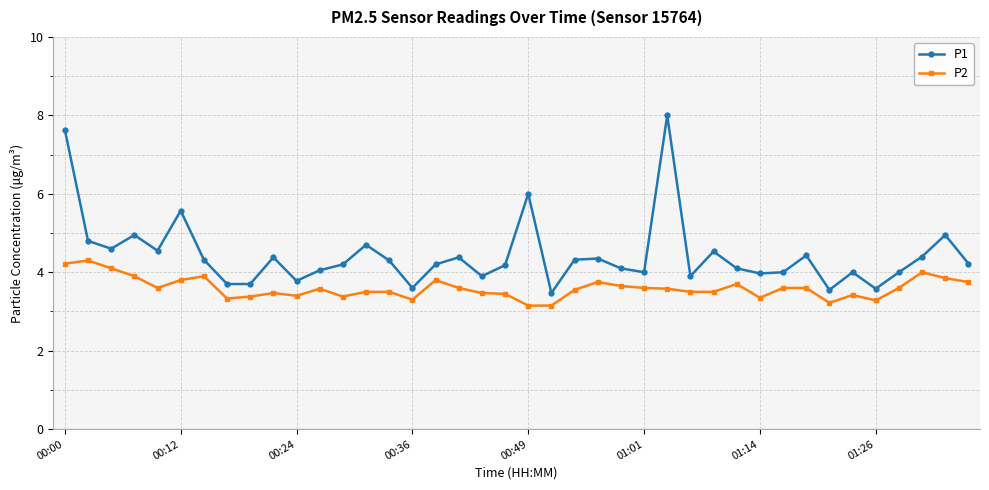

What is the value of the P2 point at the 40th from the left?

3.8